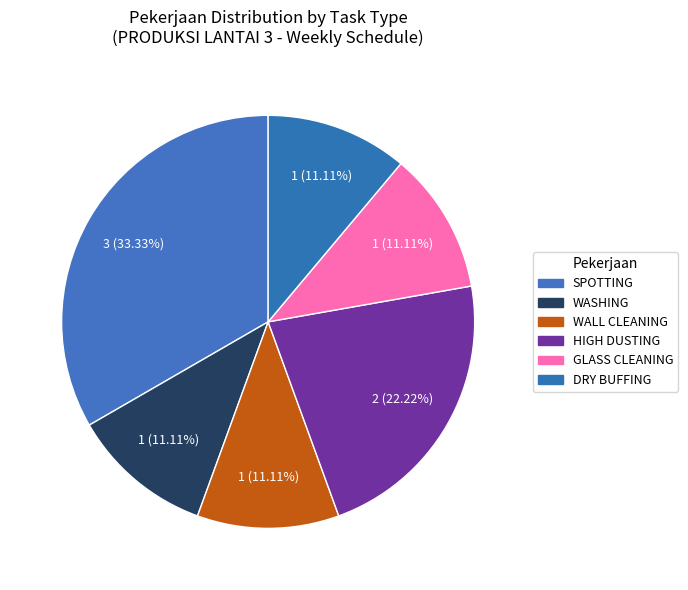

The WALL CLEANING slice represents 3% of the pie. True or false?

False